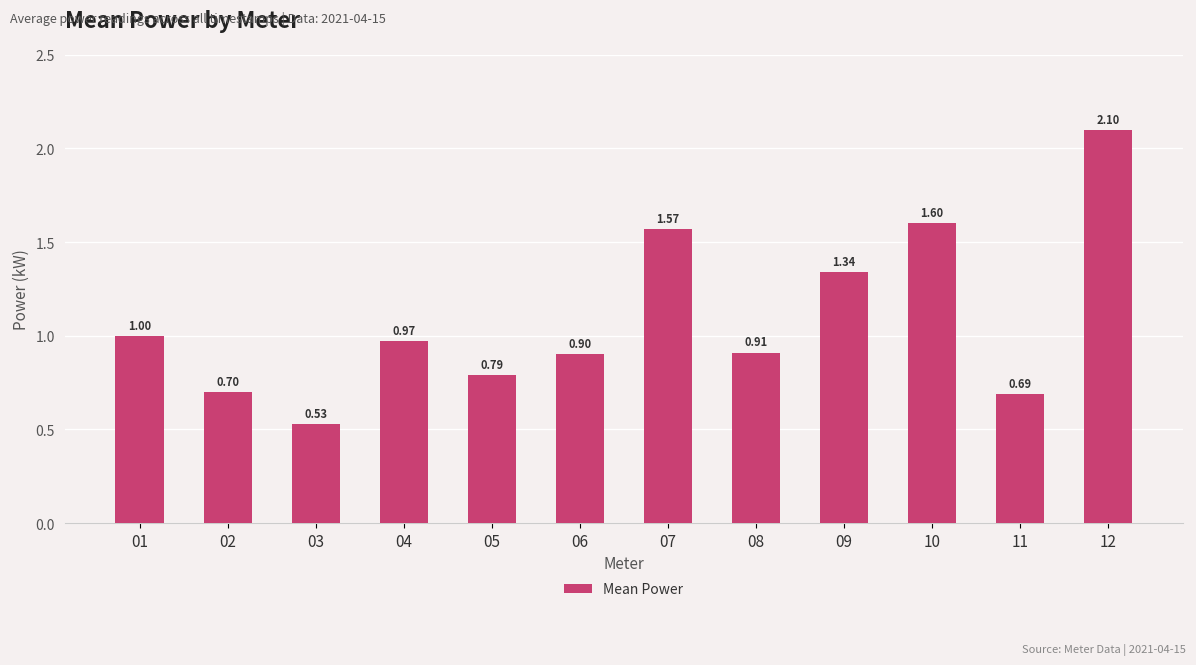

What is the sum of all values?

13.1